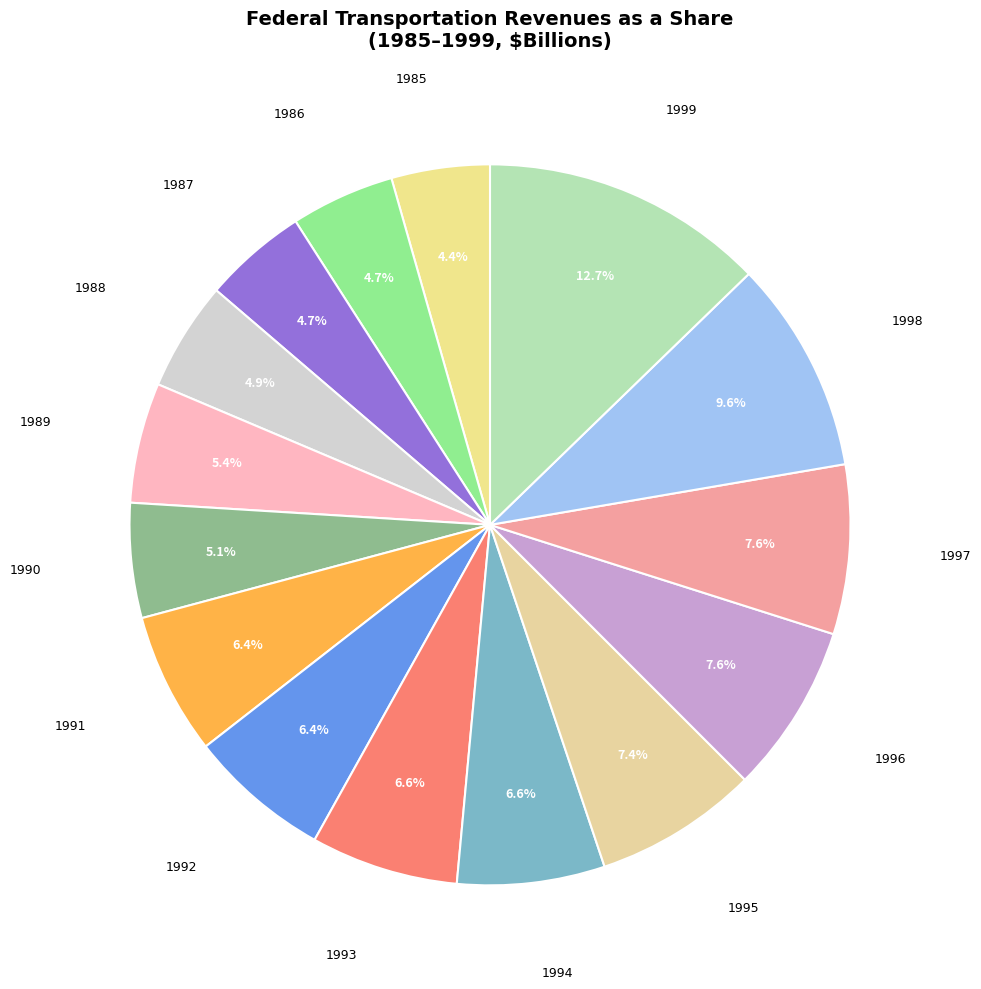

Does 1987 account for over 50% of the chart?

No